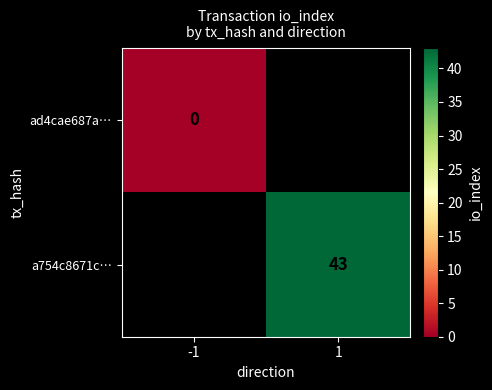

True or false: a754c8671c… has a value of 29 at 1.

False